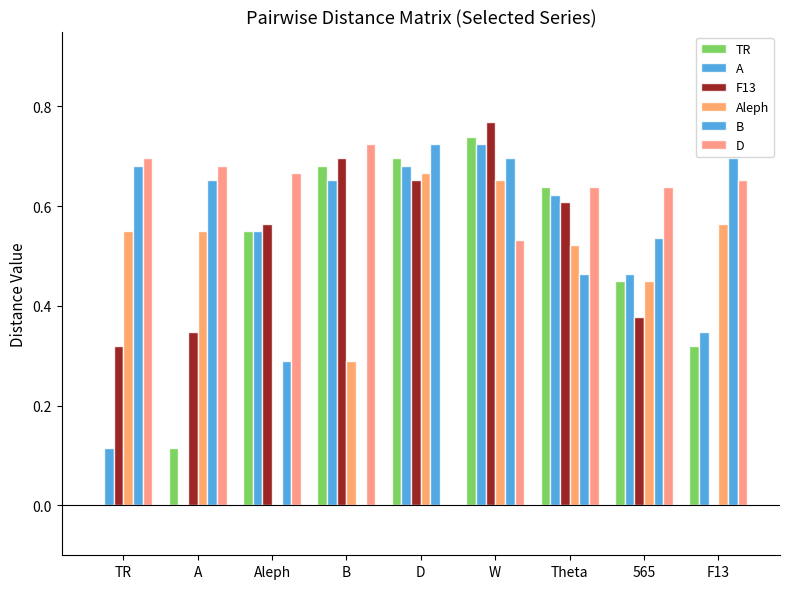

What is the sum of all F13 values?

4.3